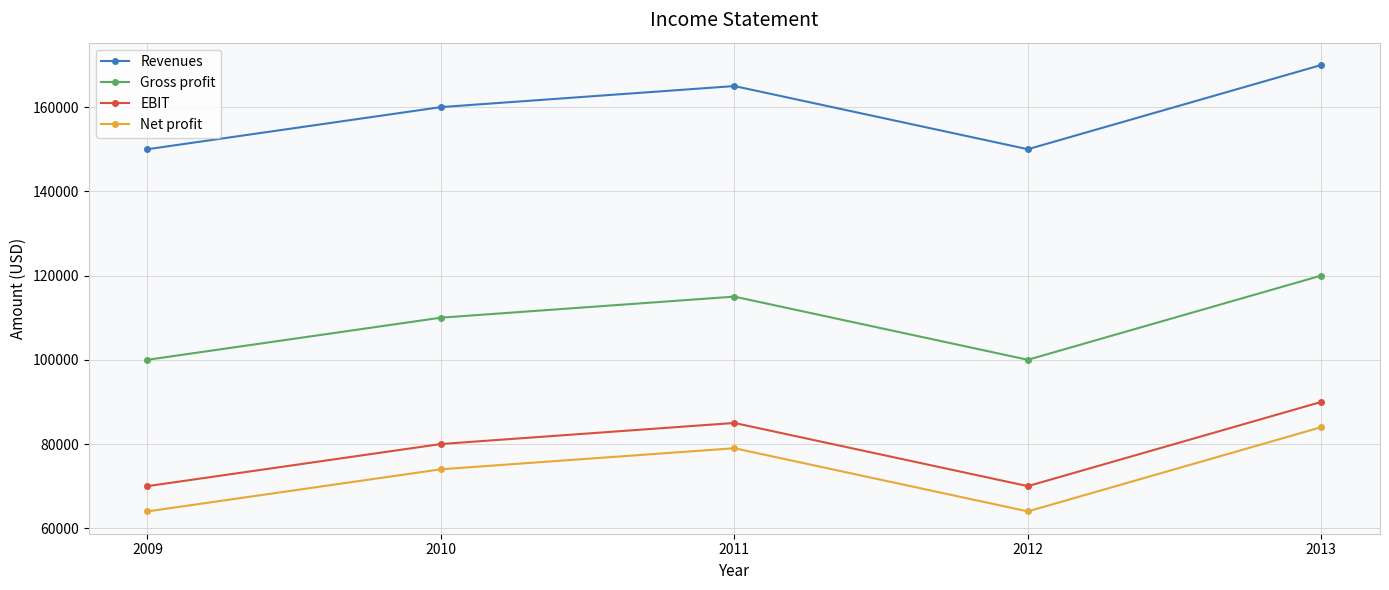

Does the chart display data point markers on the line(s)?

Yes